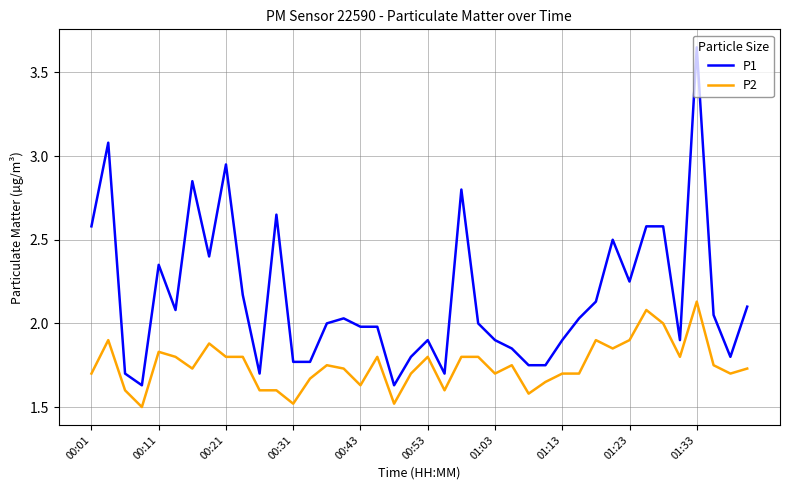

Which series has the widest spread of values?

P1